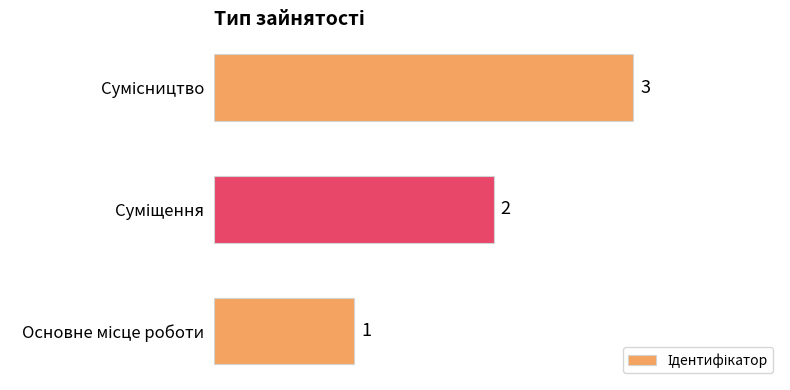

What is the sum of all values?

6